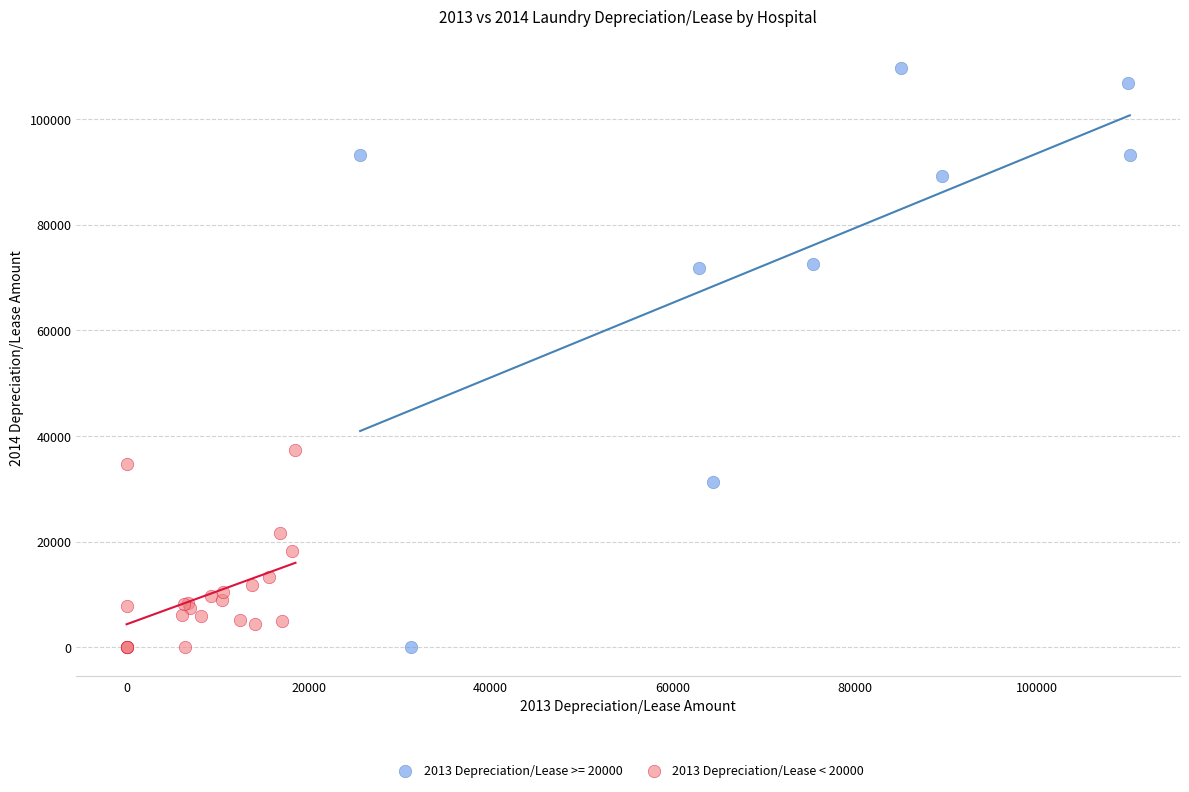

Which series contains the highest Y value?

2013 Depreciation/Lease >= 20000